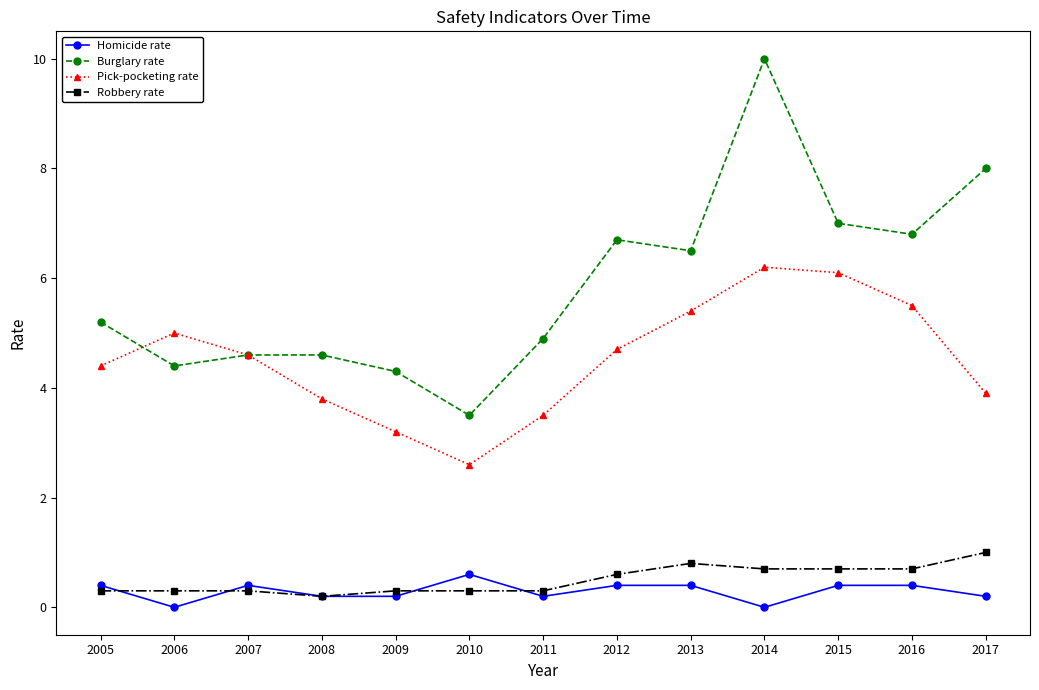

Which series has the widest spread of values?

Burglary rate